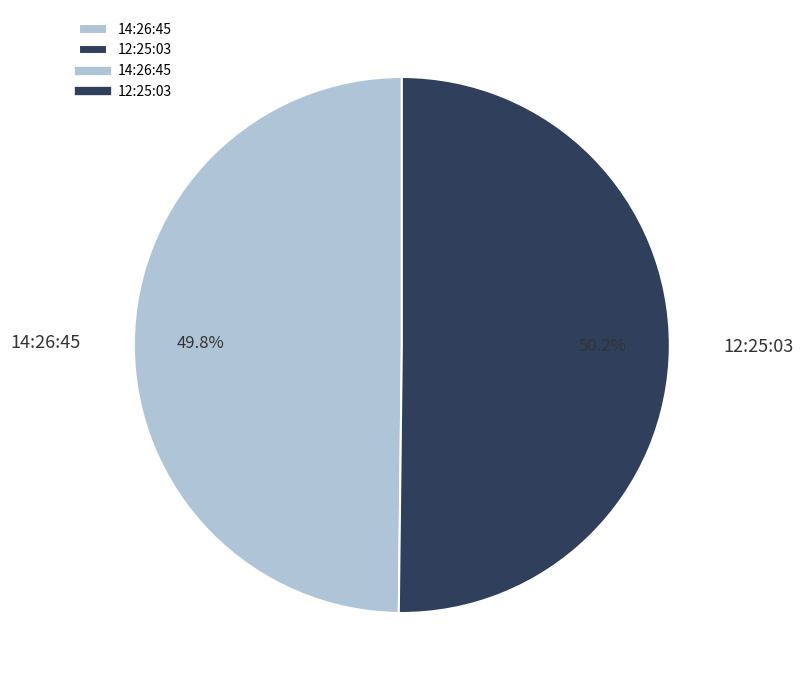

Count the number of slices in the pie.

2